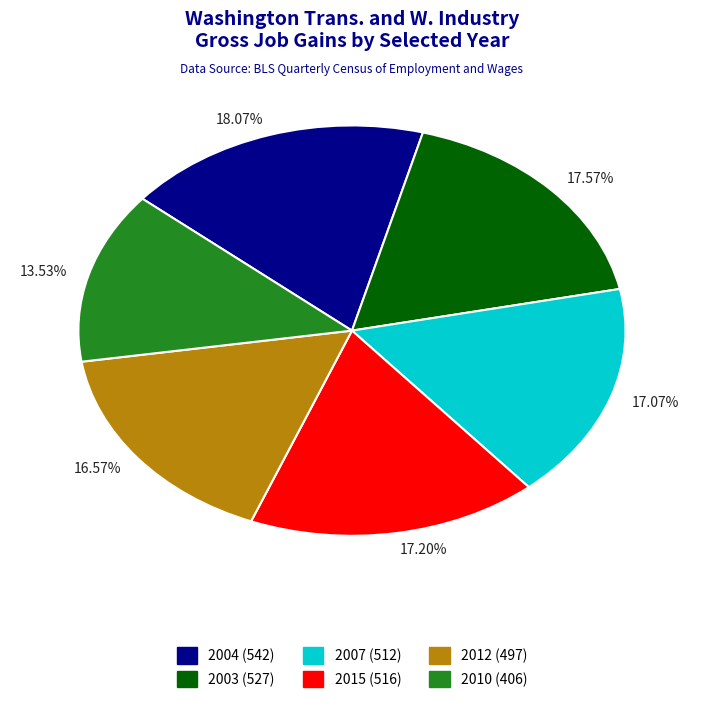

What is the smallest slice in the pie chart?

13.53%